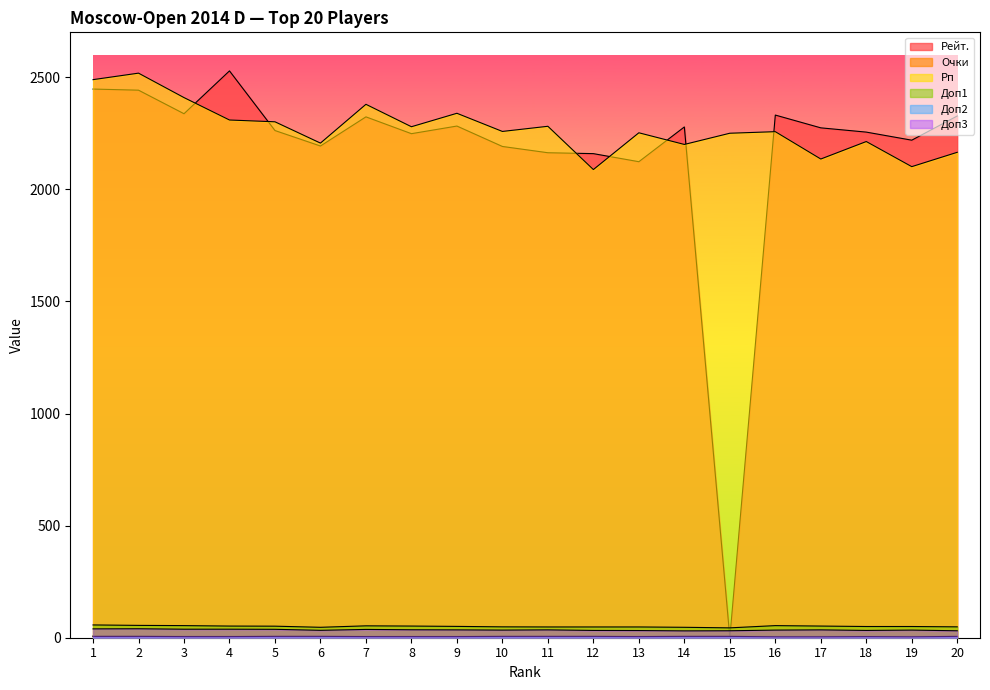

What is the sum of the Доп1 values at 20 and 12?

96.5